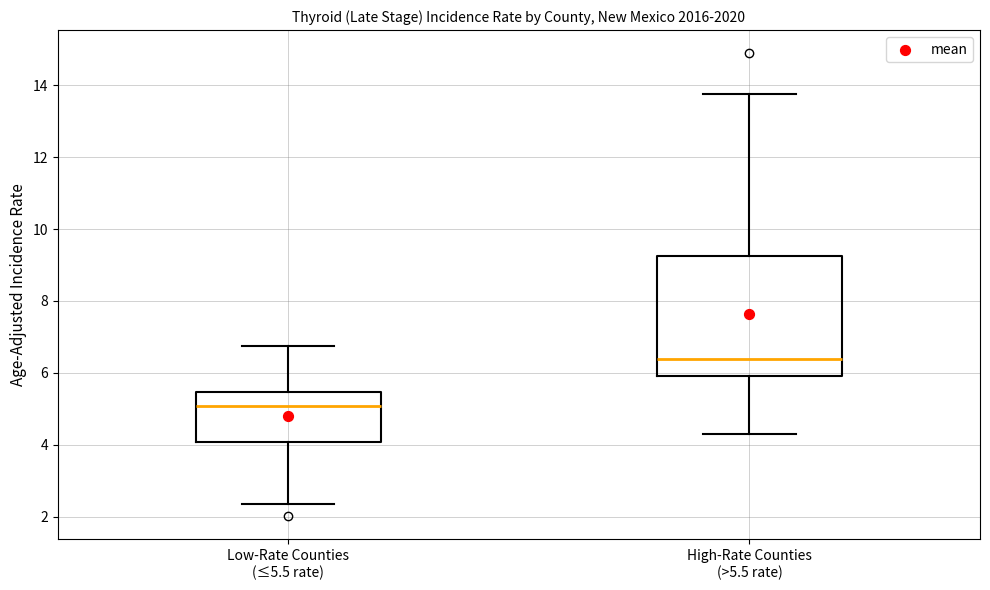

Comparing the boxes themselves (not the whiskers), which one is the tallest?

High-Rate Counties (>5.5 rate)